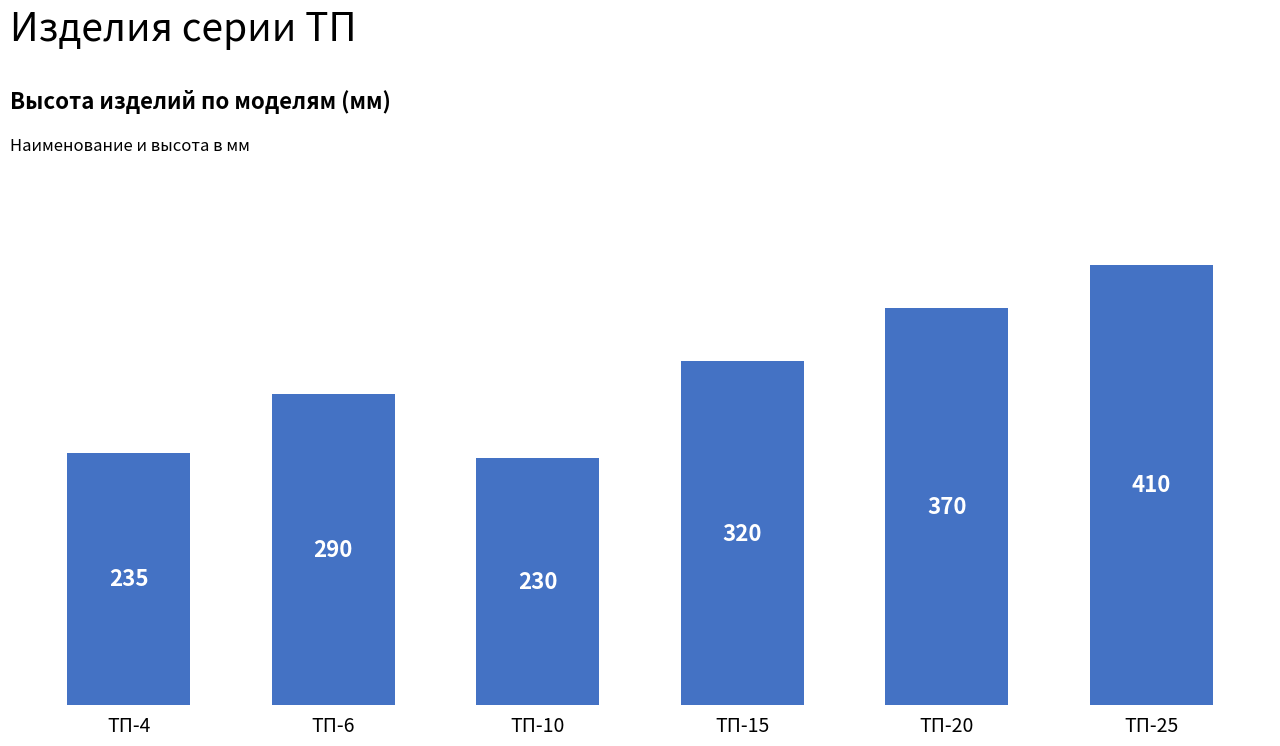

The chart shows a value of 370 at ТП-20. True or false?

True